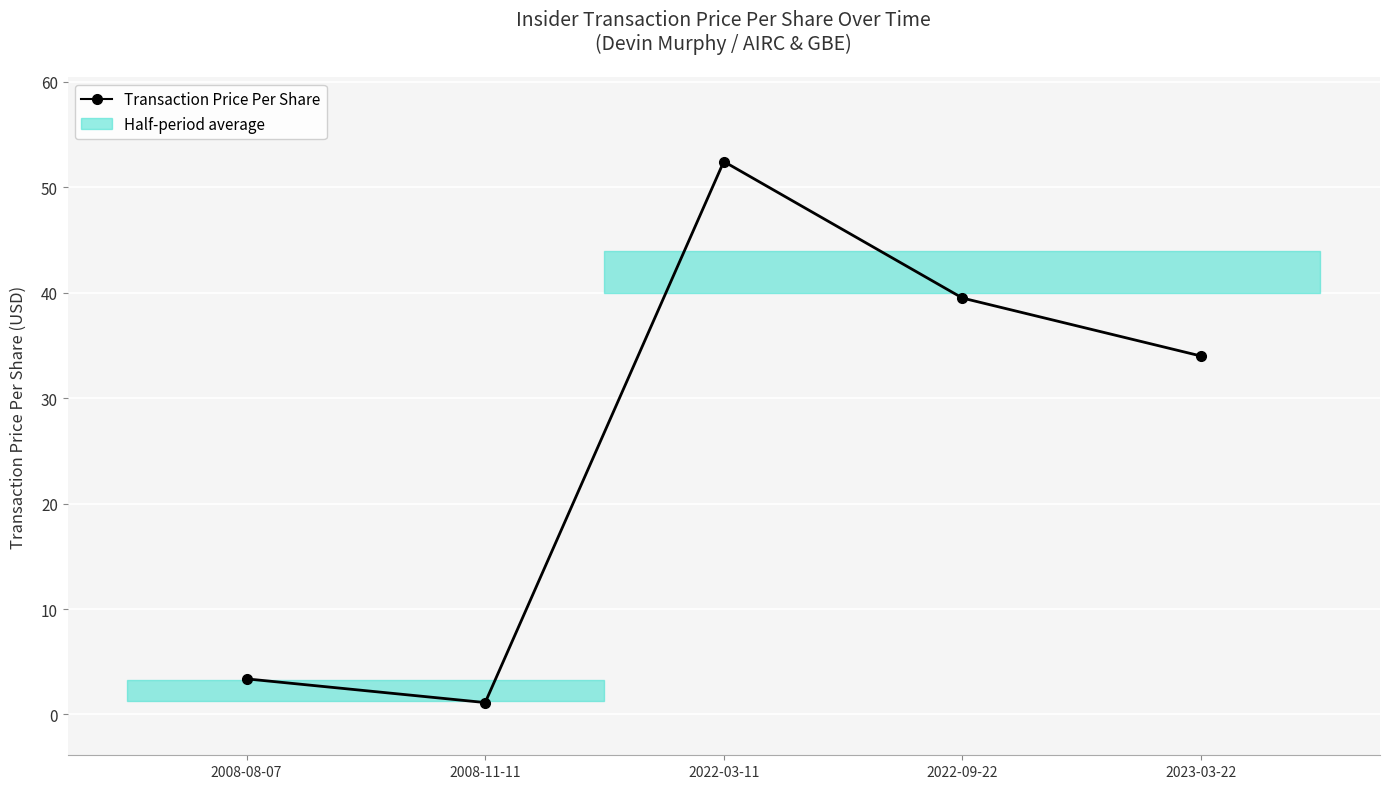

Rank the categories by value from lowest to highest.

2008-11-11, 2008-08-07, 2023-03-22, 2022-09-22, 2022-03-11